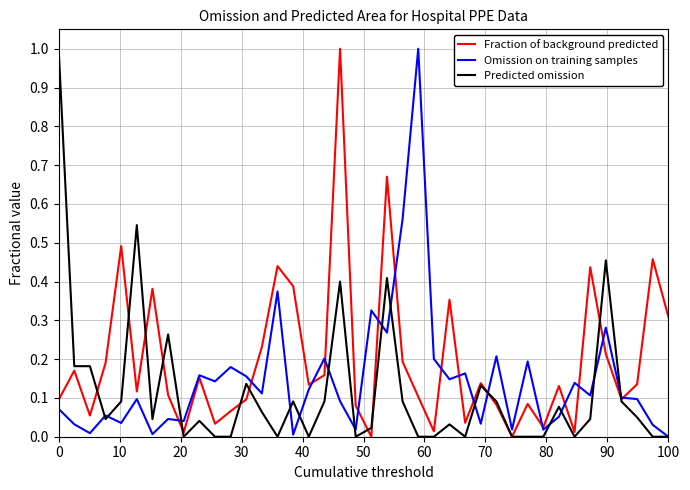

Which series has the largest total across all categories?

Fraction of background predicted